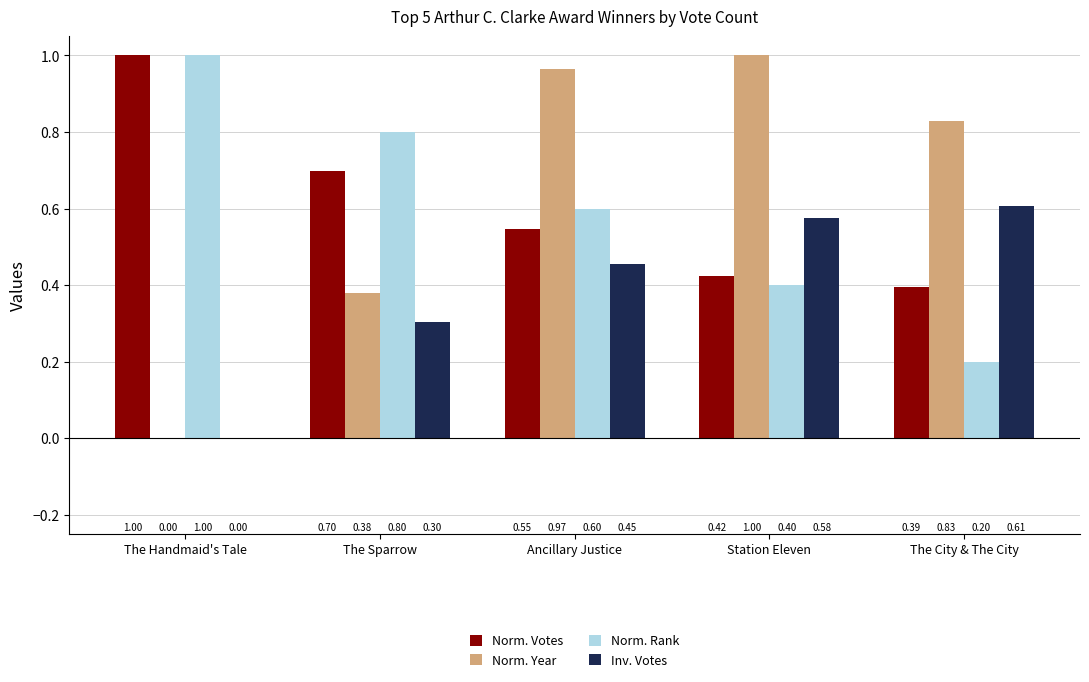

How many groups of bars are there?

5